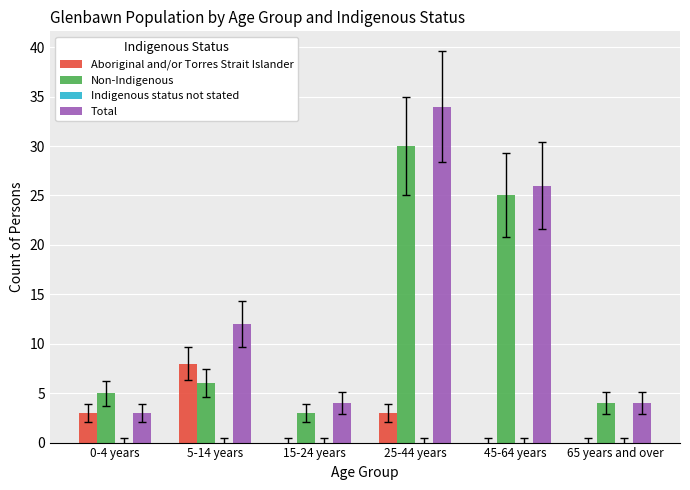

Where is Total nearest to the value 18?

5-14 years